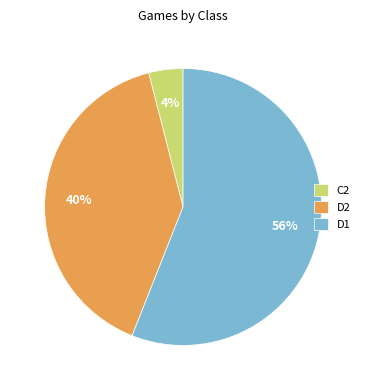

Is it true that C2 is 10% of the pie?

False